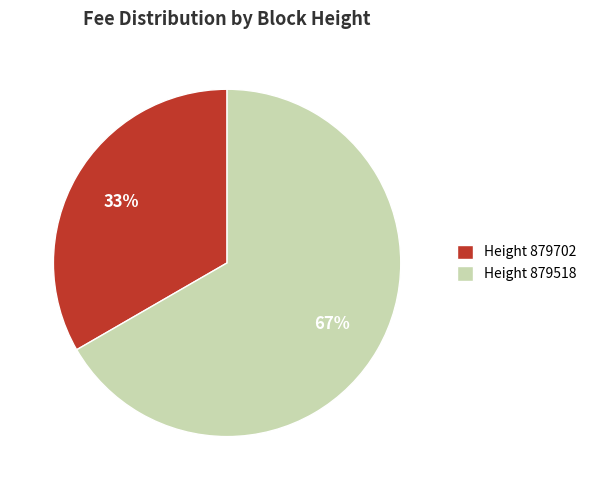

Is there a majority slice in this chart?

Yes